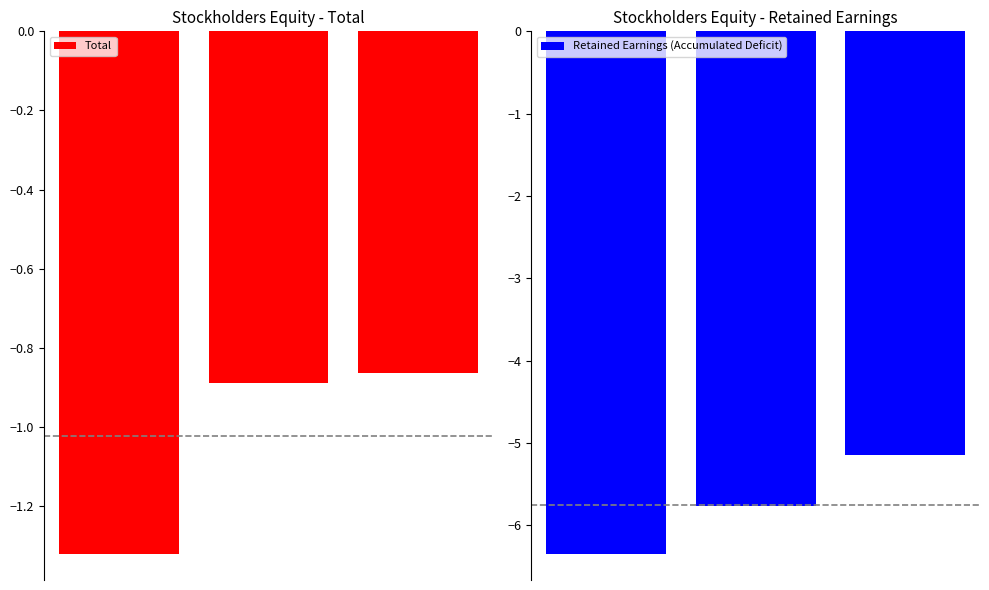

Reading left to right, what are all the values shown in this chart?

Total: 0=-1.3	1=-0.9	2=-0.9
Retained Earnings (Accumulated Deficit): 0=-6.3	1=-5.8	2=-5.1